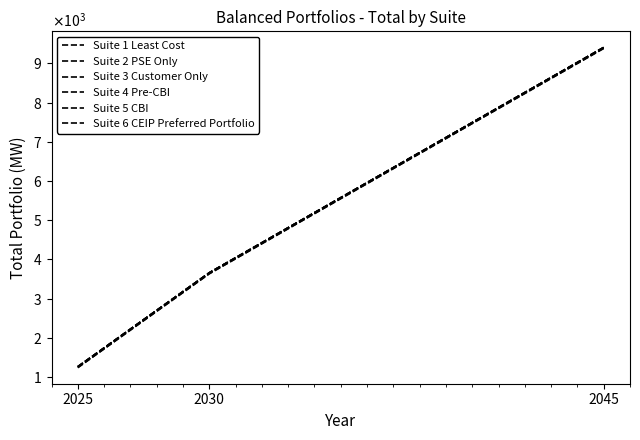

What is the value of the Suite 2 PSE Only point at the 2nd from the left?

3661.8